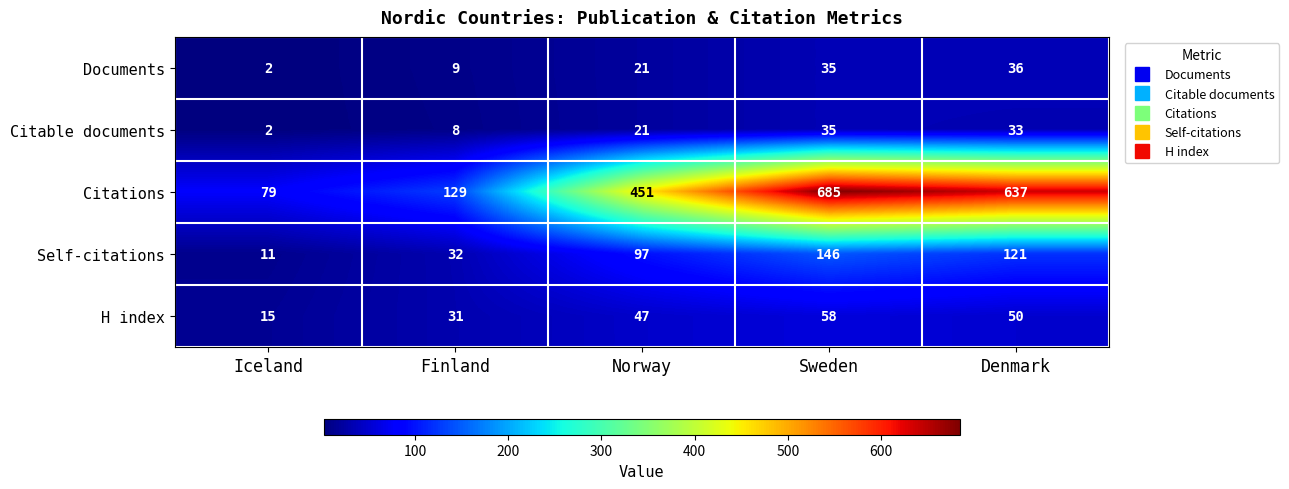

How many series are shown in this chart?

5